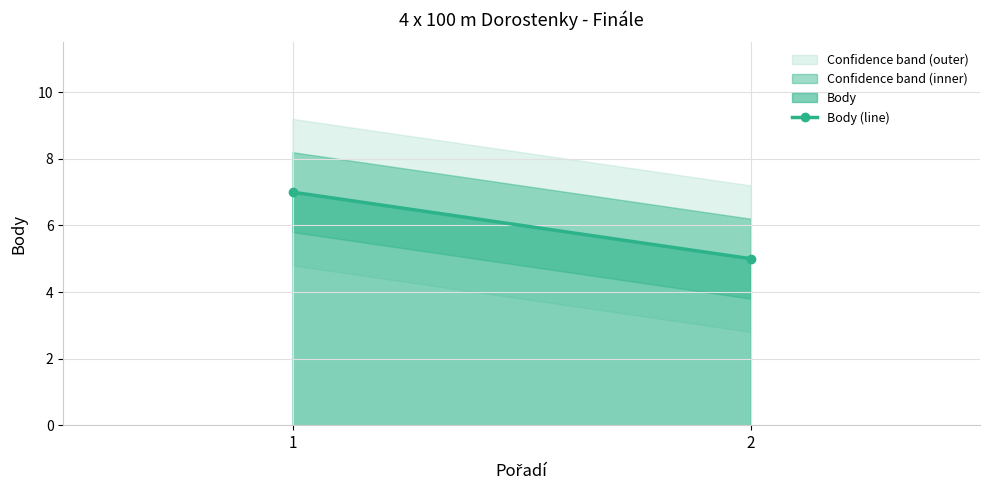

Where is the data nearest to the value 6?

1